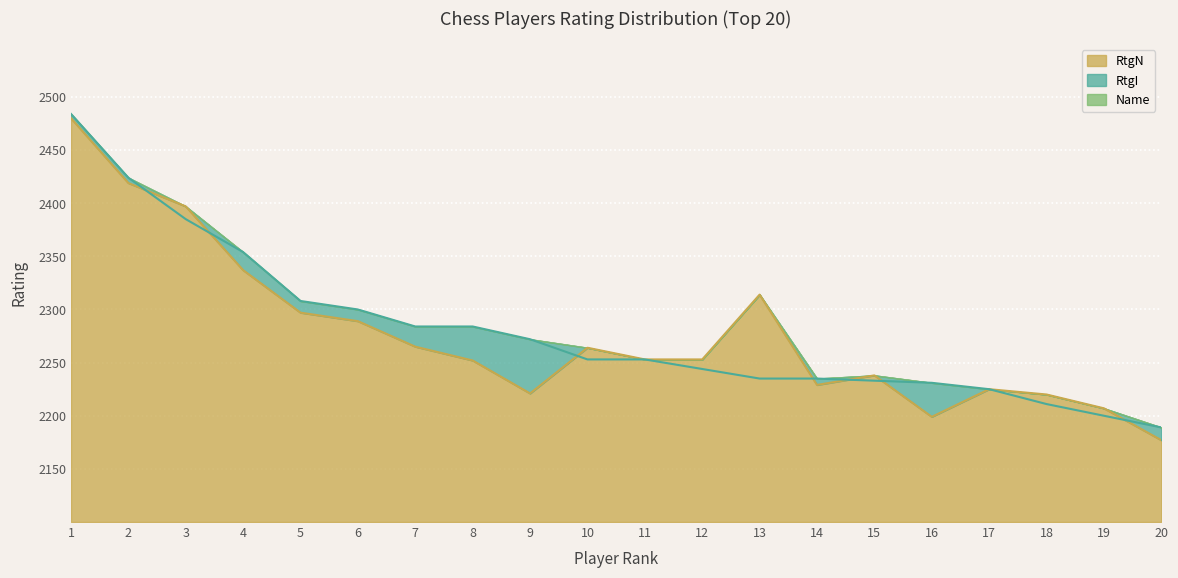

True or false: Name has more than 1 interior local peaks.

False